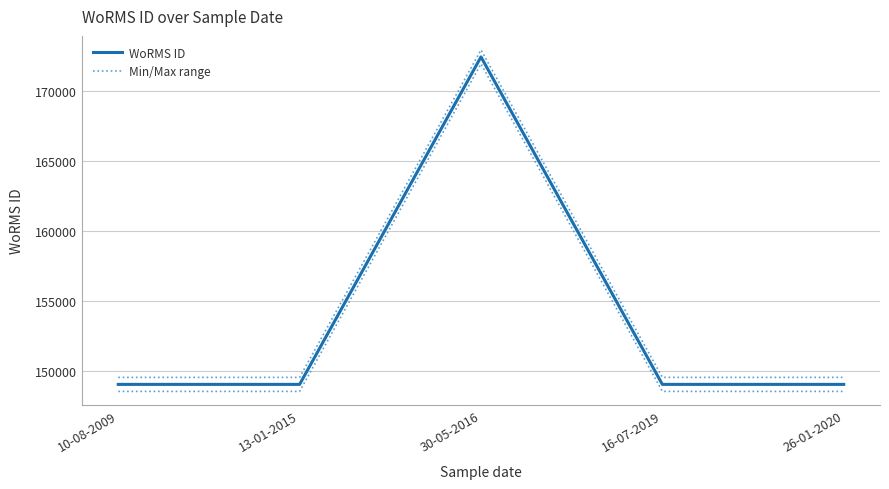

Reading right to left, list all the values displayed in this chart.

WoRMS ID: 26-01-2020=149028	16-07-2019=149028	30-05-2016=172419	13-01-2015=149028	10-08-2009=149028
Min/Max range: 26-01-2020=148528	16-07-2019=148528	30-05-2016=171919	13-01-2015=148528	10-08-2009=148528